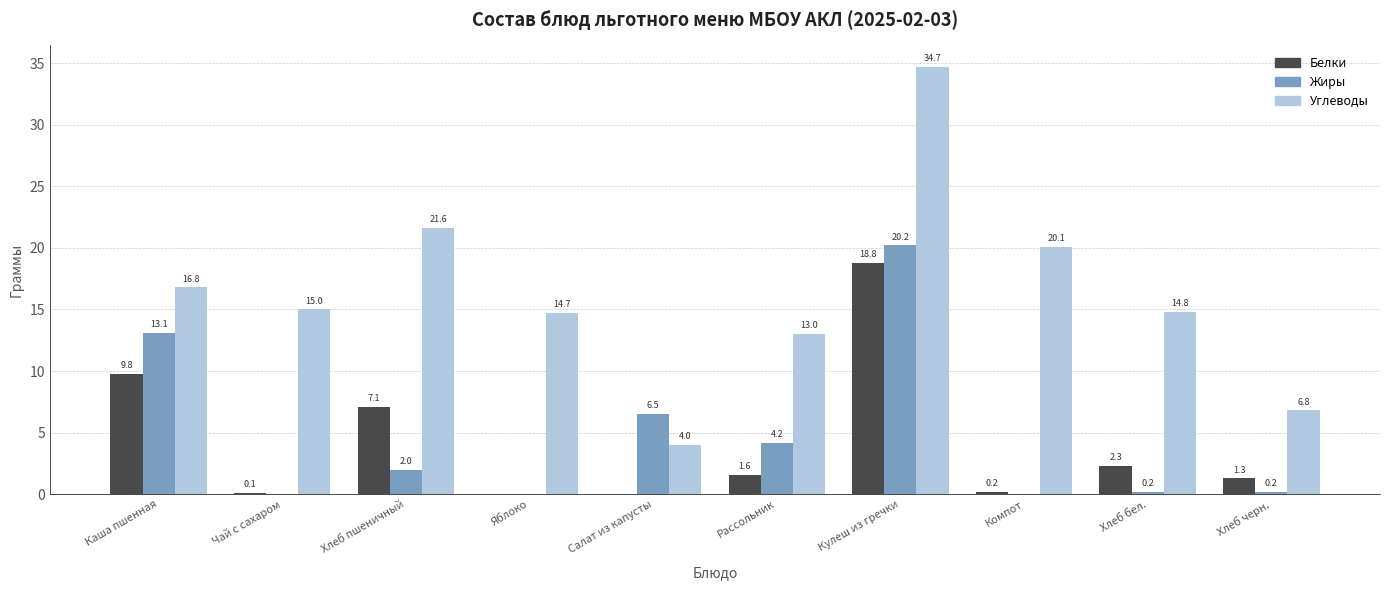

What is the sum of all Белки values?

41.2